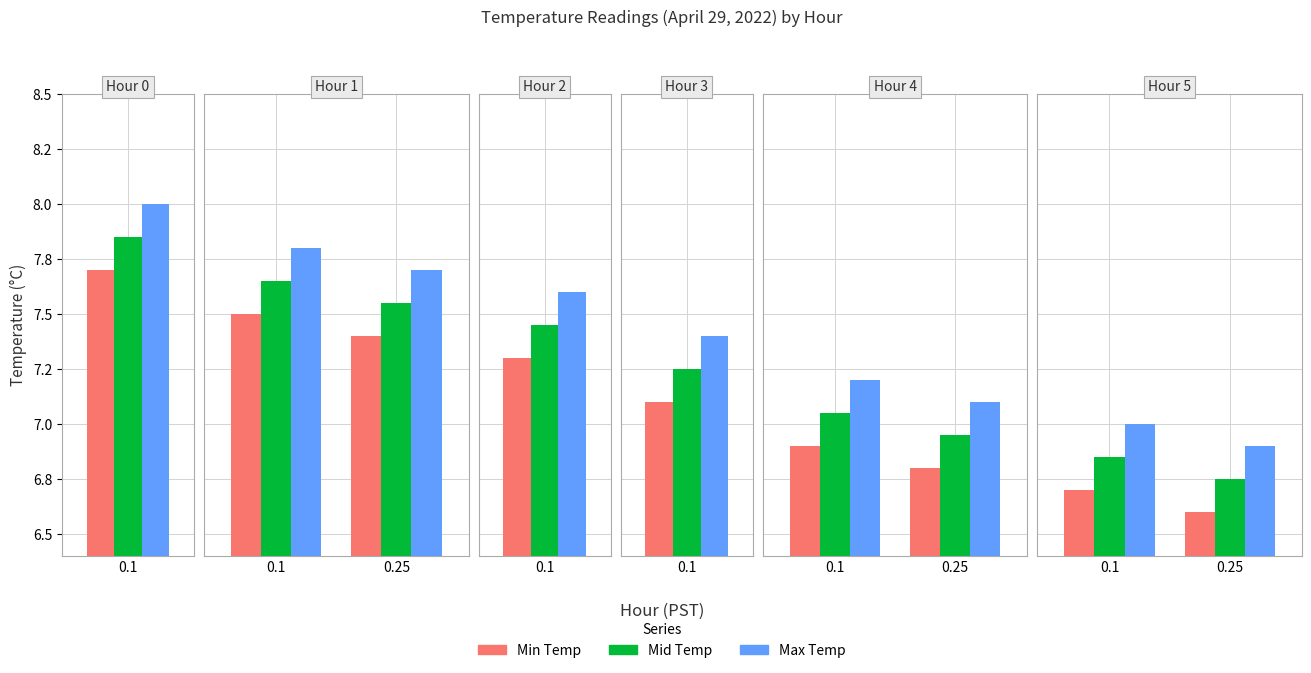

The Min Temp series shows 7.7 at 0. True or false?

True